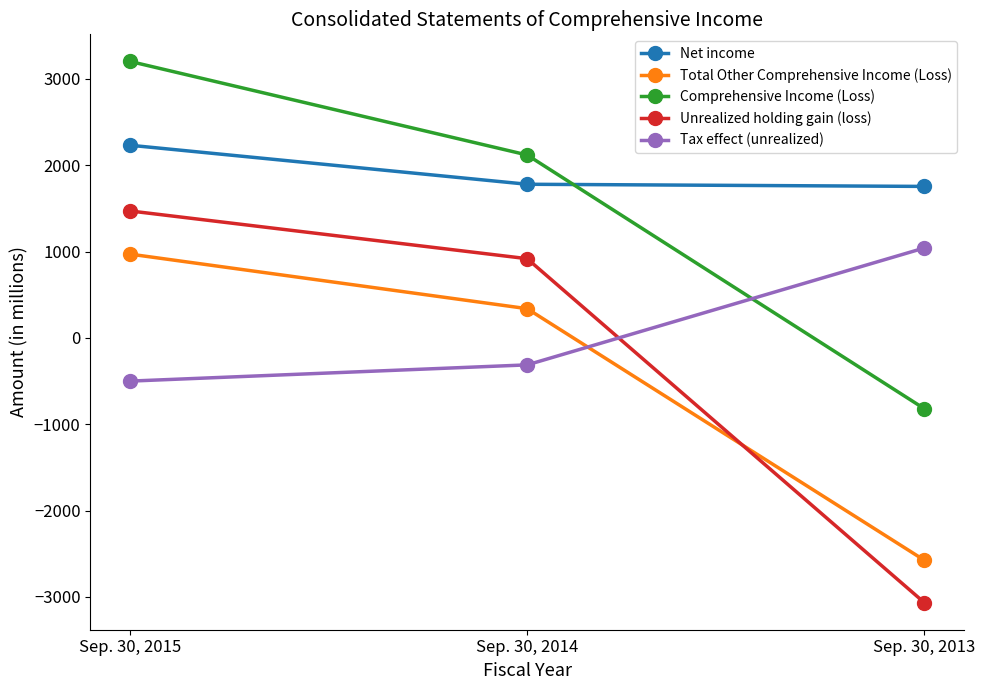

What is the spread (max minus min) of values at Sep. 30, 2015?

3703